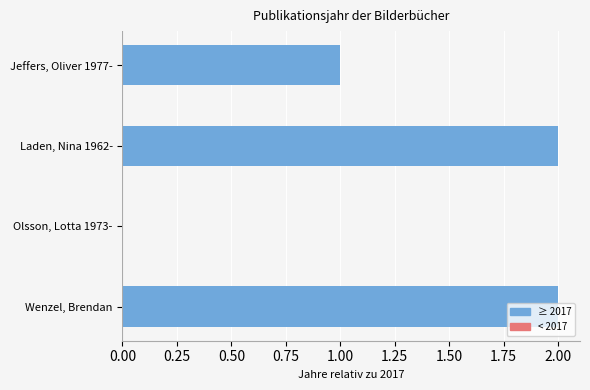

How many values are above zero?

3